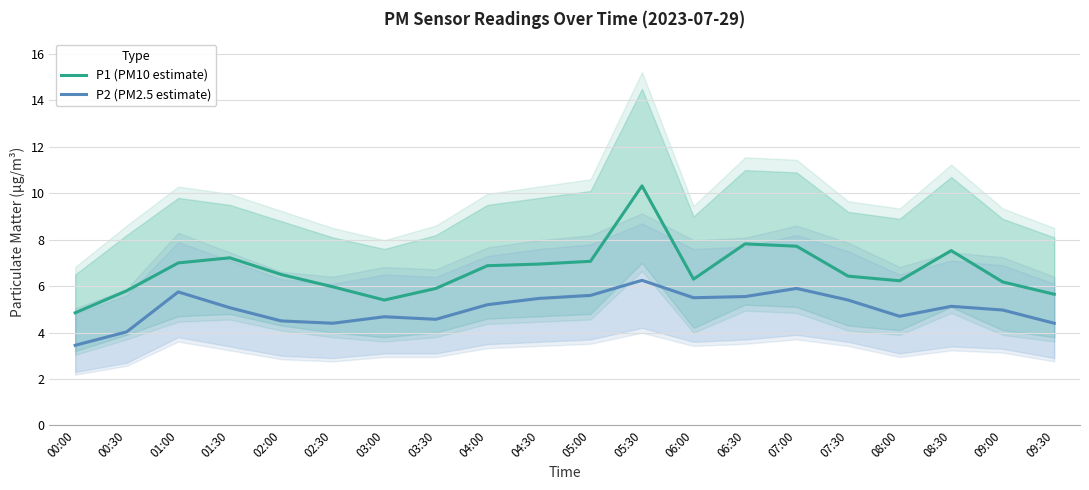

At how many categories does at least one series exceed 9?

1